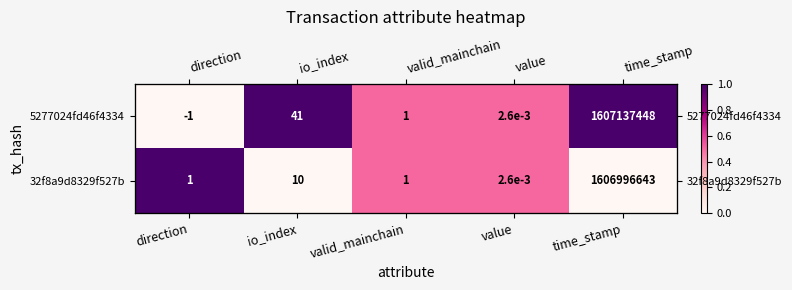

Between time_stamp and io_index, which is larger?

time_stamp